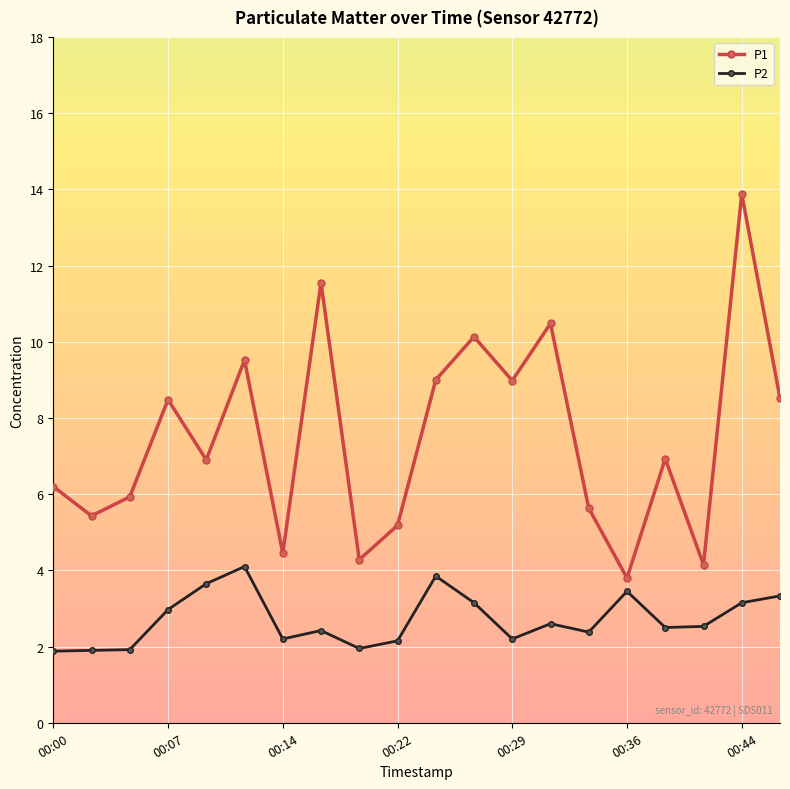

True or false: P1 has more than 2 interior local peaks.

True